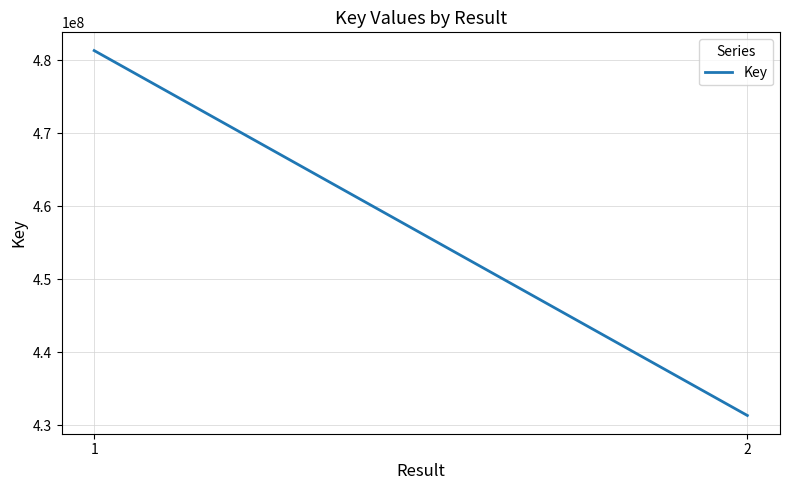

What is the difference between the maximum and minimum values?

49948588